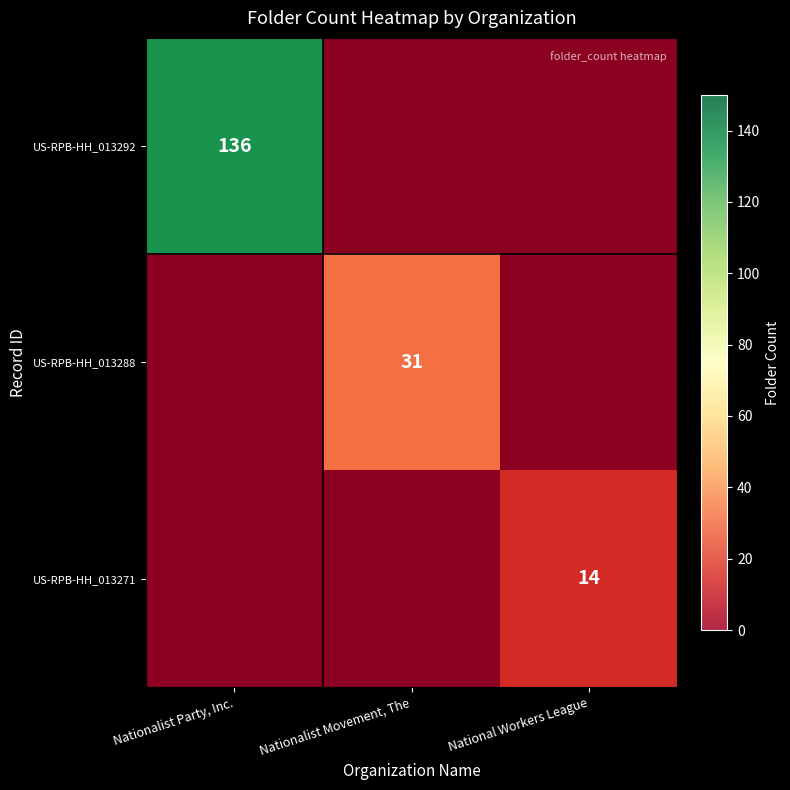

What is the maximum value for US-RPB-HH_013288?

31